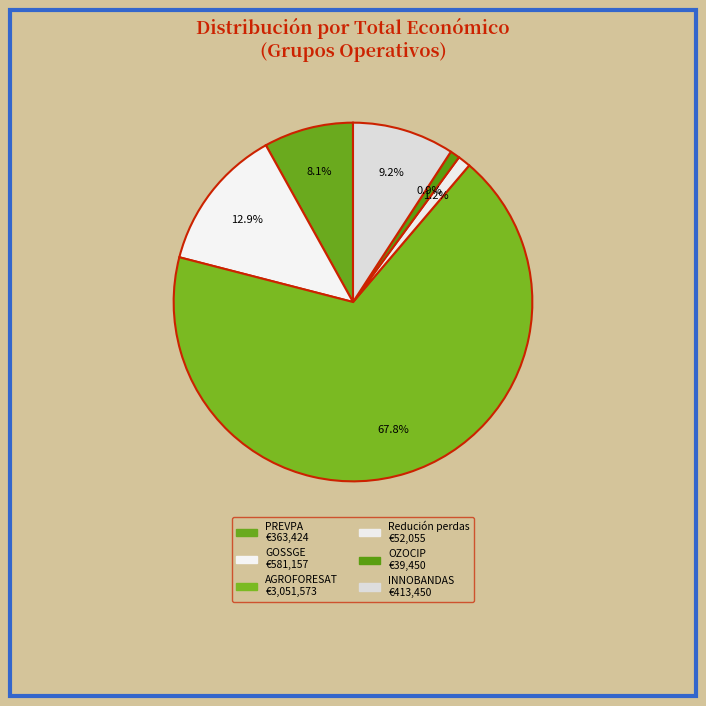

What percentage is the Redución perdas slice, to the nearest percent?

1%